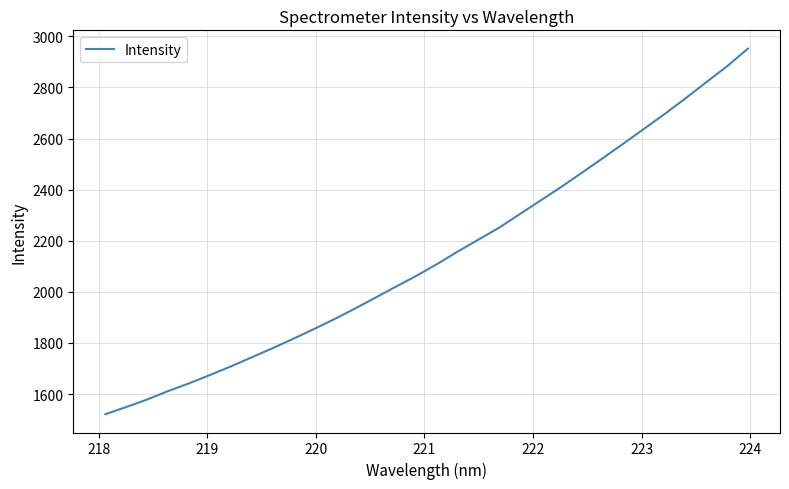

What is the minimum value shown in the chart?

1520.9